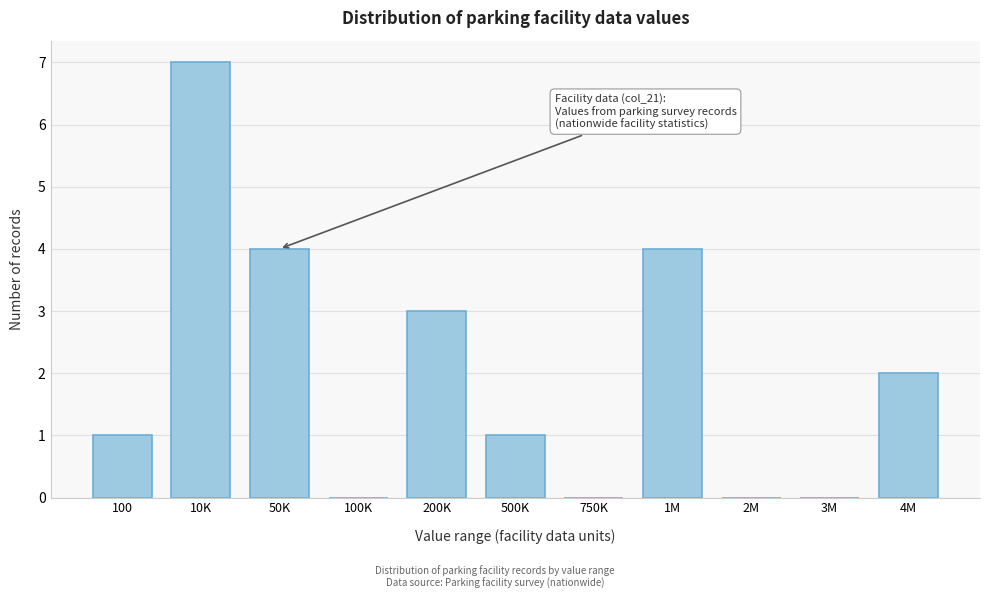

Reading right to left, extract all data points from this chart.

4M=2	3M=0	2M=0	1M=4	750K=0	500K=1	200K=3	100K=0	50K=4	10K=7	100=1